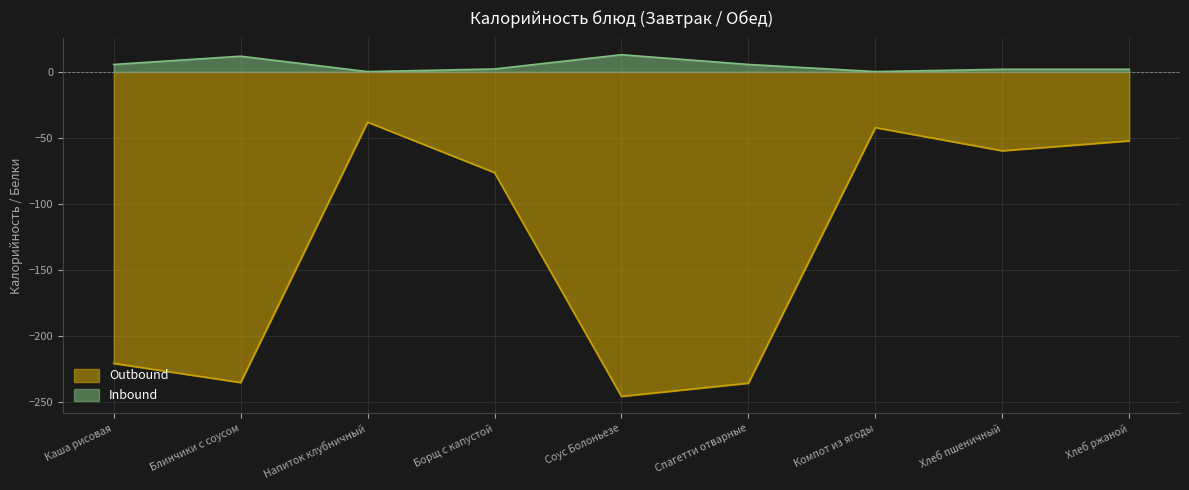

In Inbound, how many points are lower than both neighbors (excluding endpoints)?

2